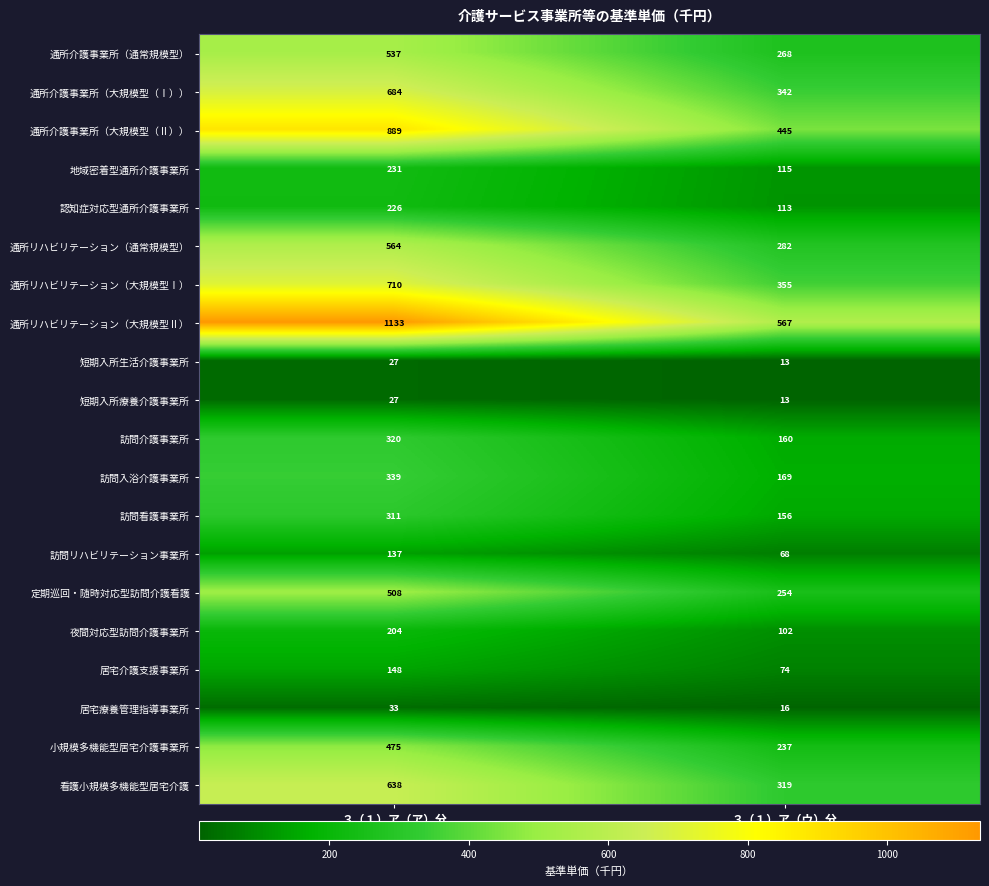

How many data points in 地域密着型通所介護事業所 are less than 231?

1